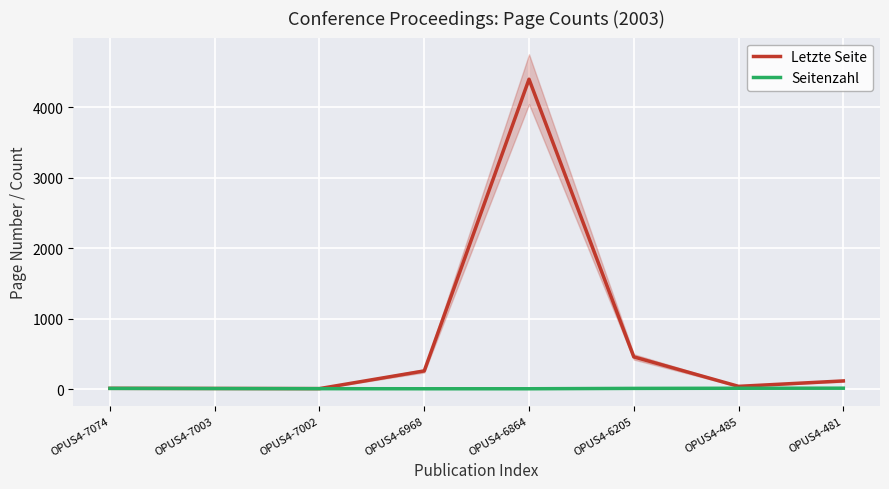

How many values in the Letzte Seite series exceed 118?

3